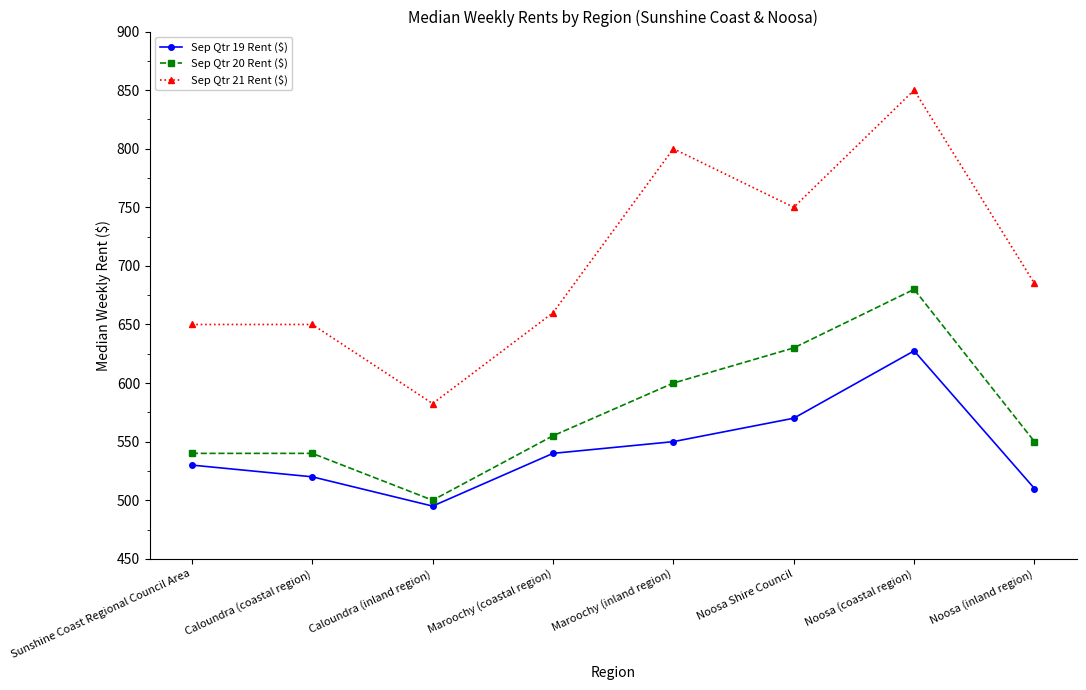

In Sep Qtr 20 Rent ($), how many points are lower than both neighbors (excluding endpoints)?

1